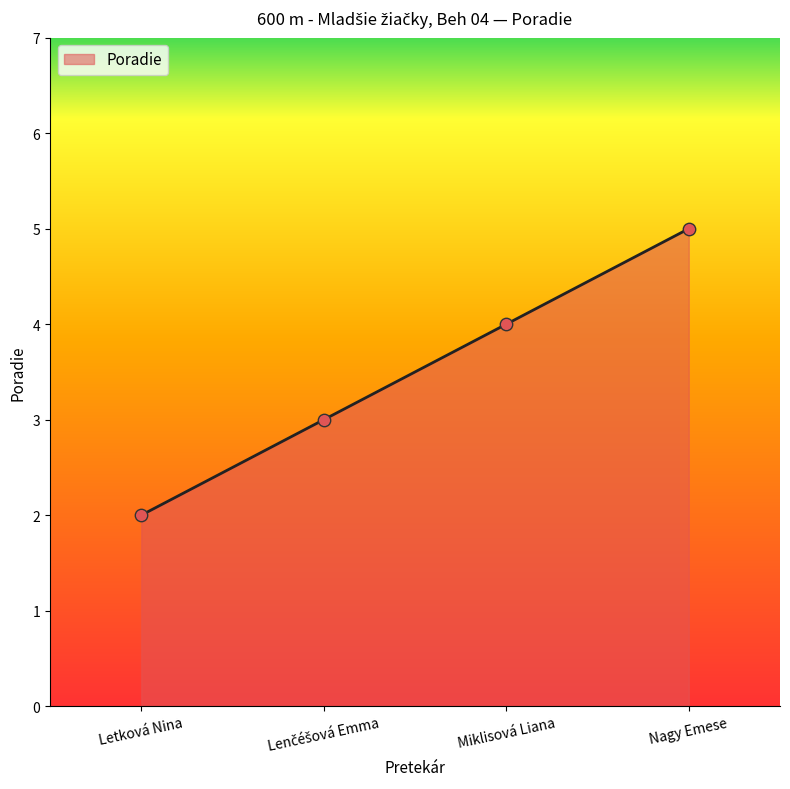

Which has a higher value, Nagy Emese or Miklisová Liana?

Nagy Emese